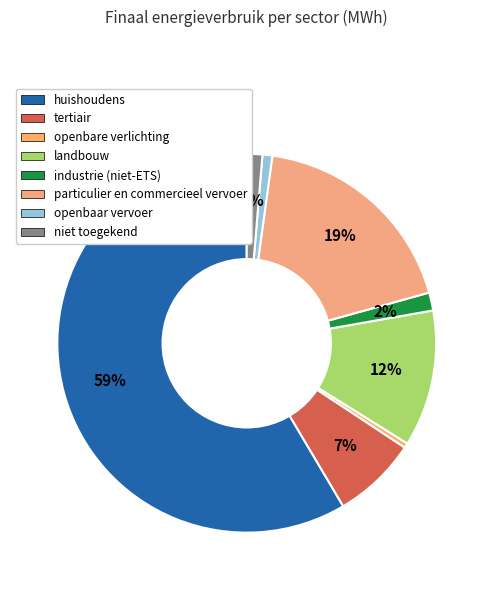

To the nearest percent, what percentage of the pie is landbouw?

12%